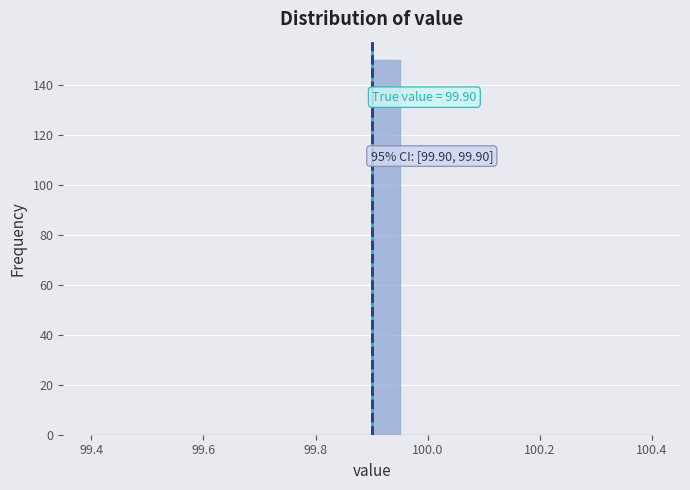

Read against the x-axis, roughly where is the centre of the tallest bar?

99.92